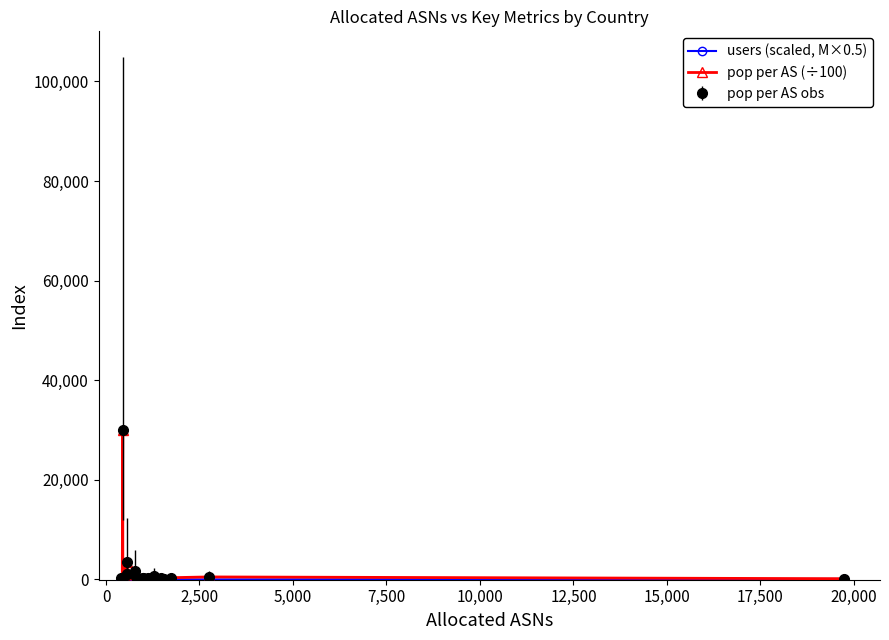

Does the chart have visible grid lines?

No